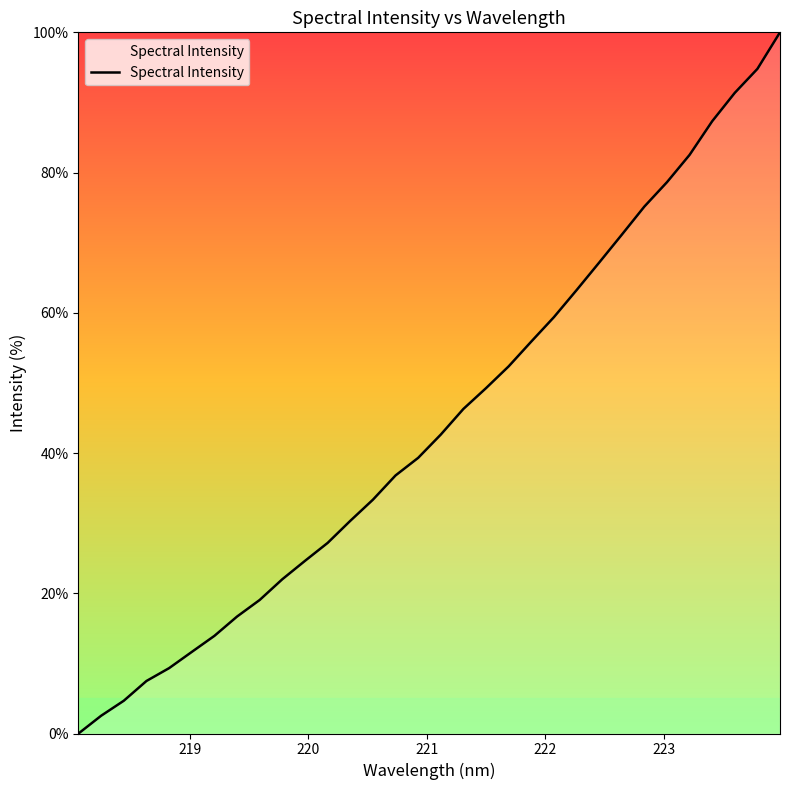

What is the greatest value displayed?

100.0